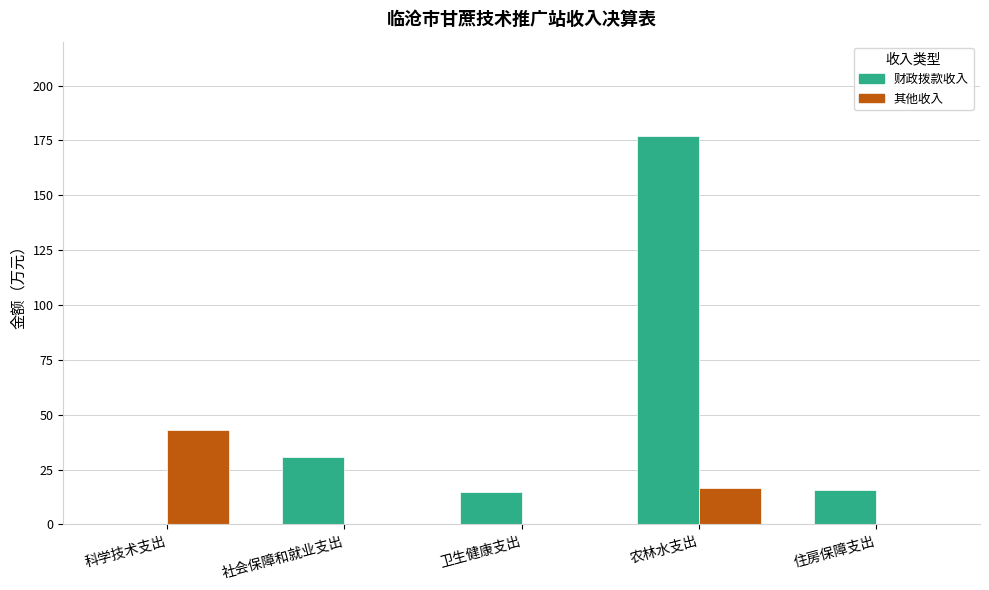

The value of 其他收入 at 科学技术支出 is 43.0. True or false?

True